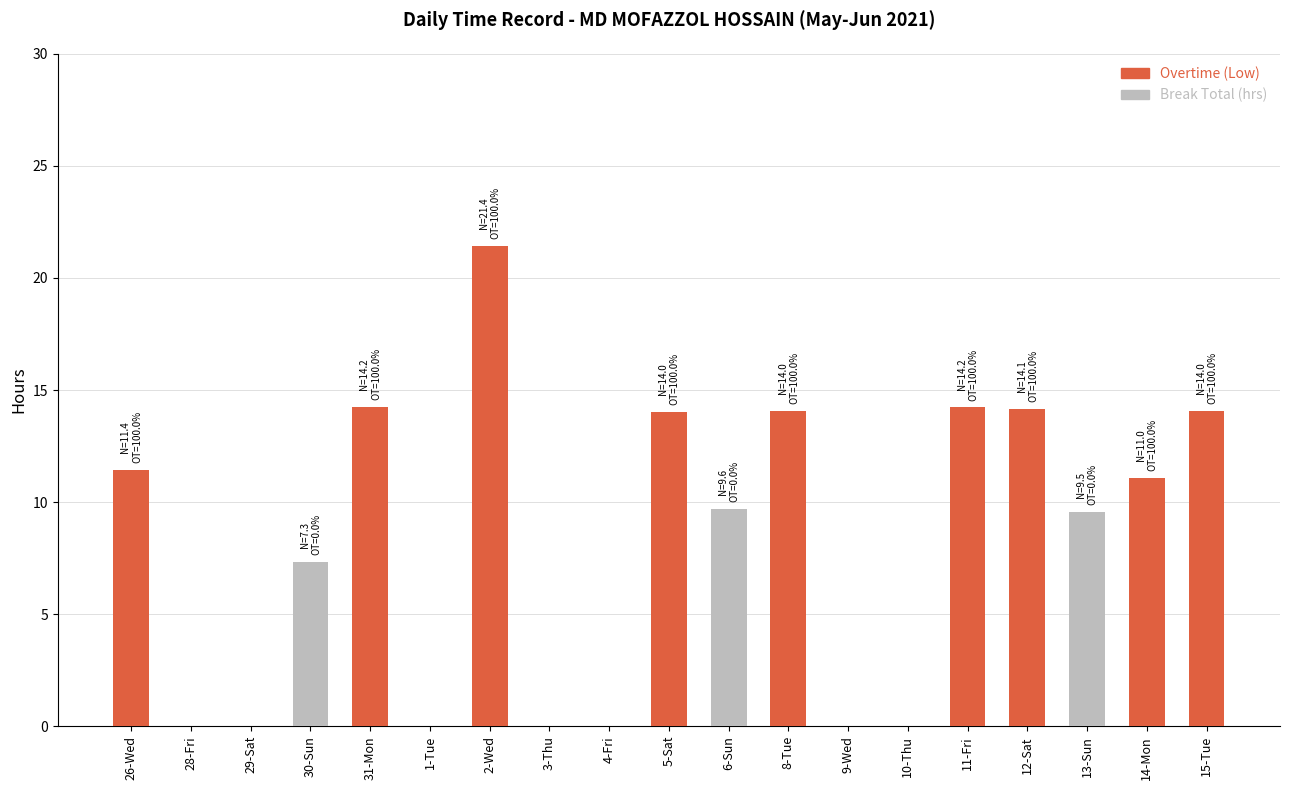

What is the total value across all series at 14-Mon?

11.1